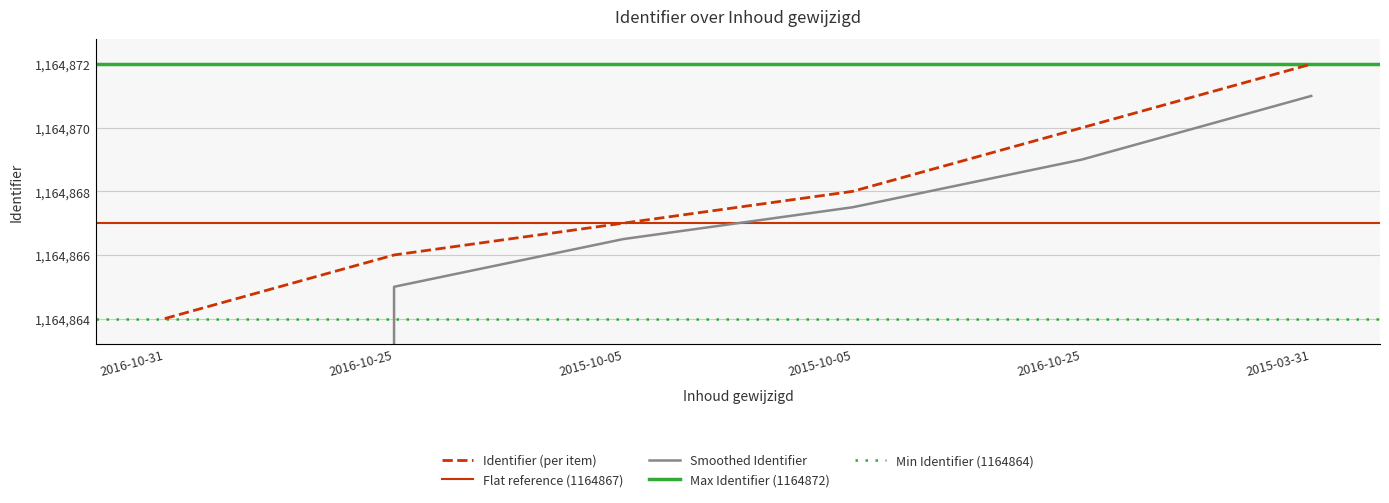

The value at 2015-10-05 is 1164867. True or false?

True